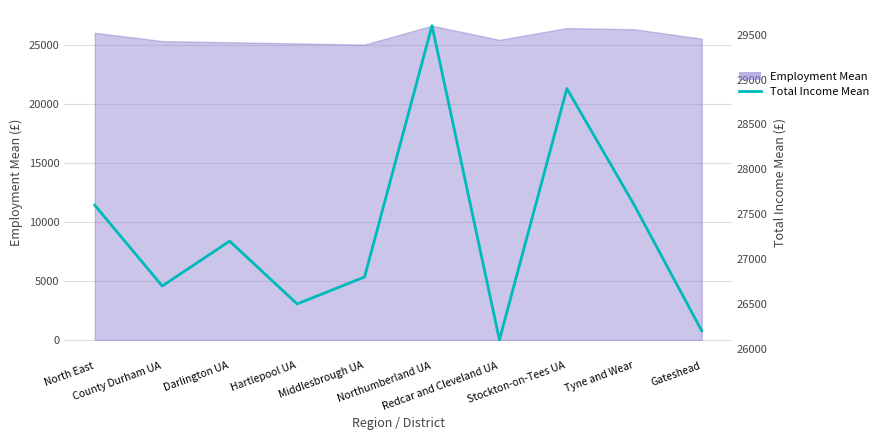

How many lines are shown in the chart?

1